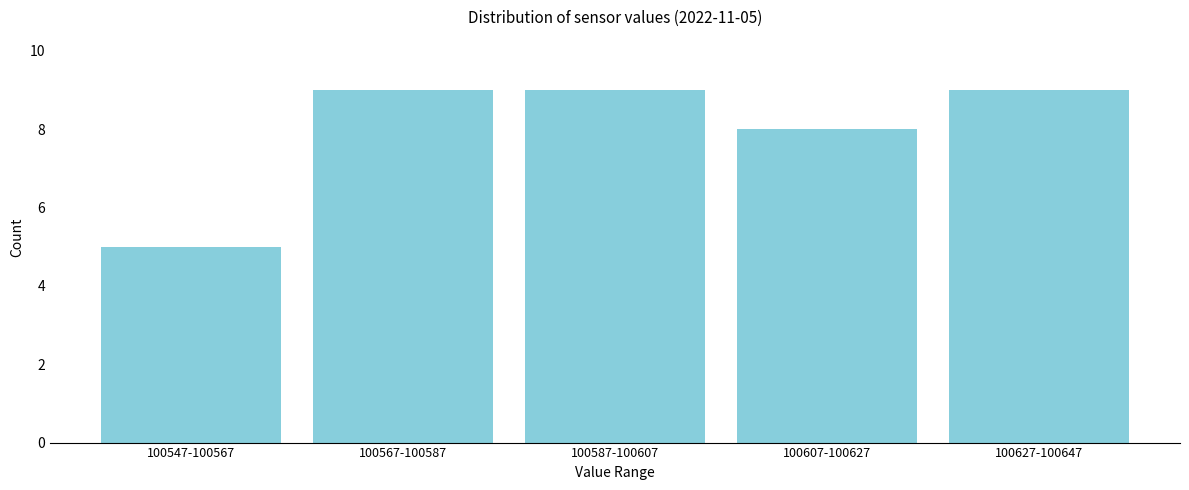

Reading left to right, what are all the values shown in this chart?

5	9	9	8	9